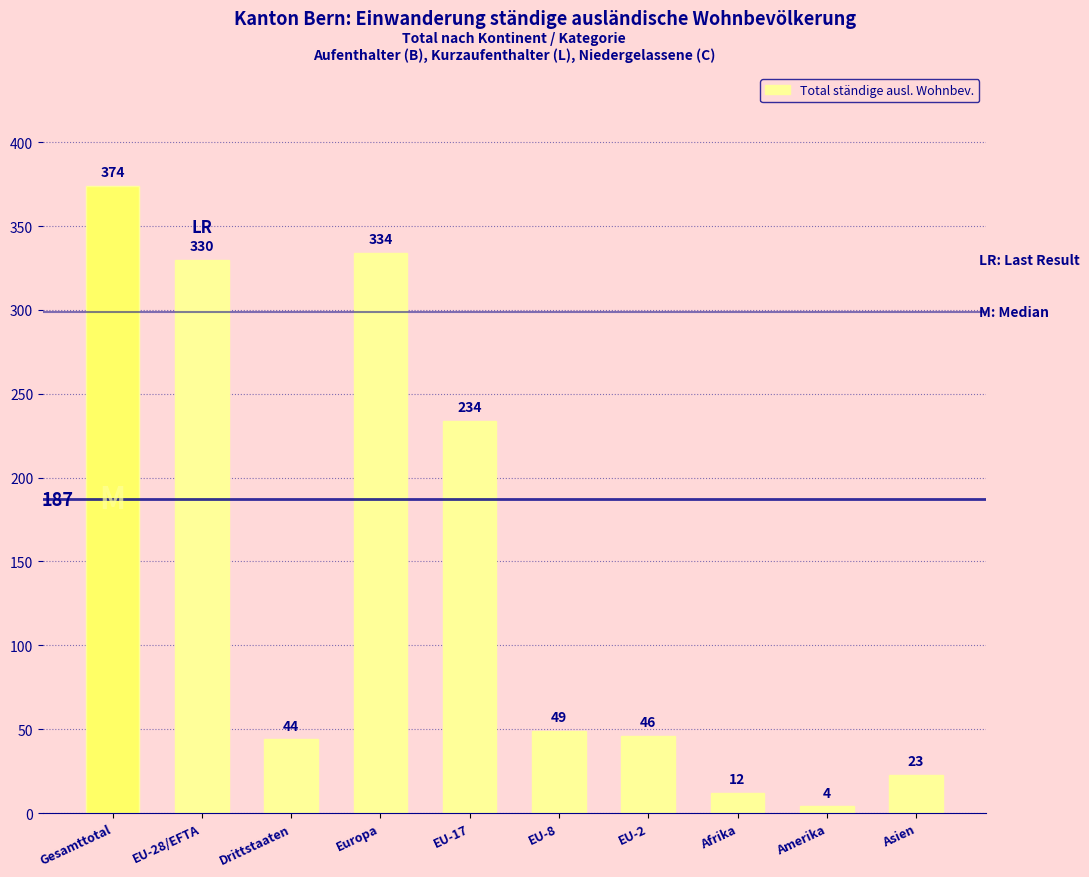

The value at EU-28/EFTA is 590. True or false?

False